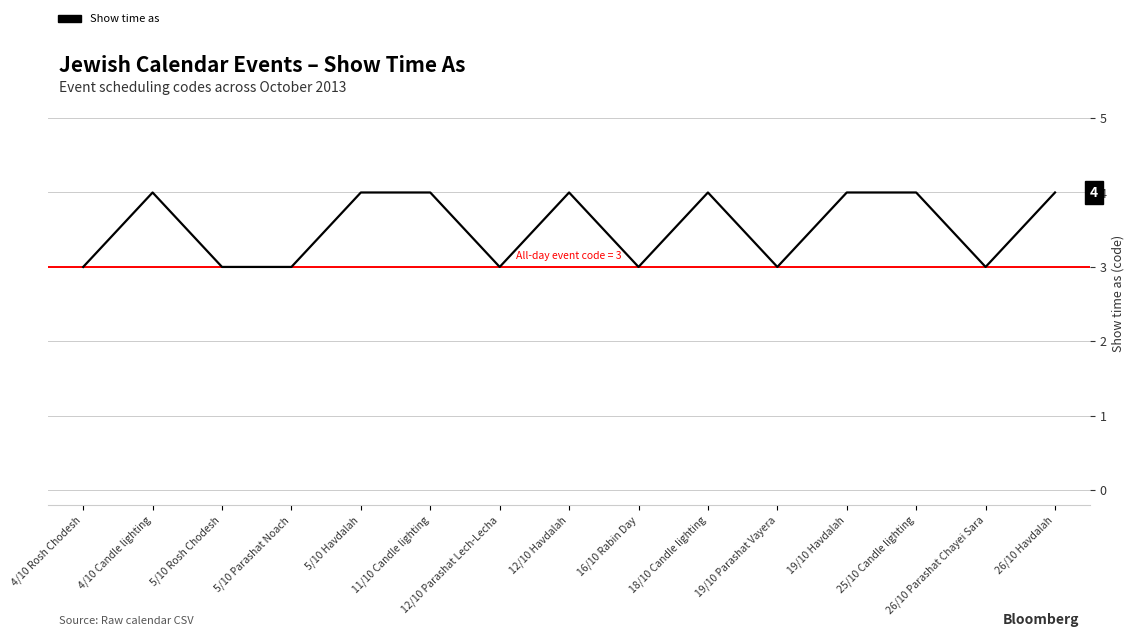

What position from the right is 18/10 Candle lighting?

6